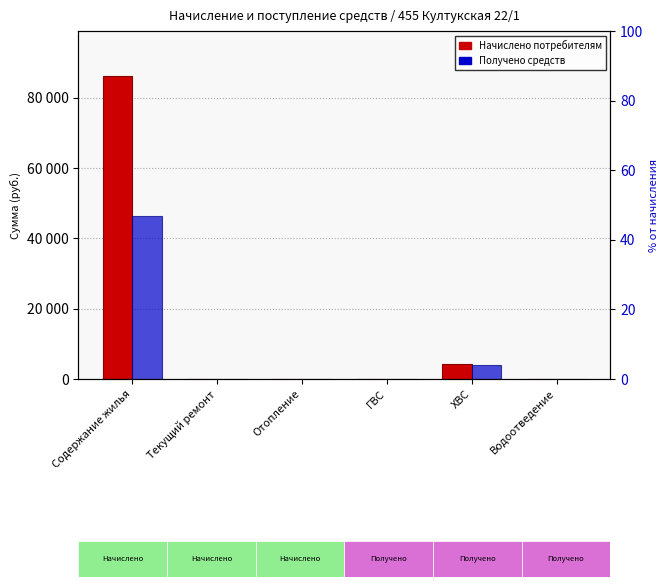

The Получено series shows -17930.9 at Отопление. True or false?

False